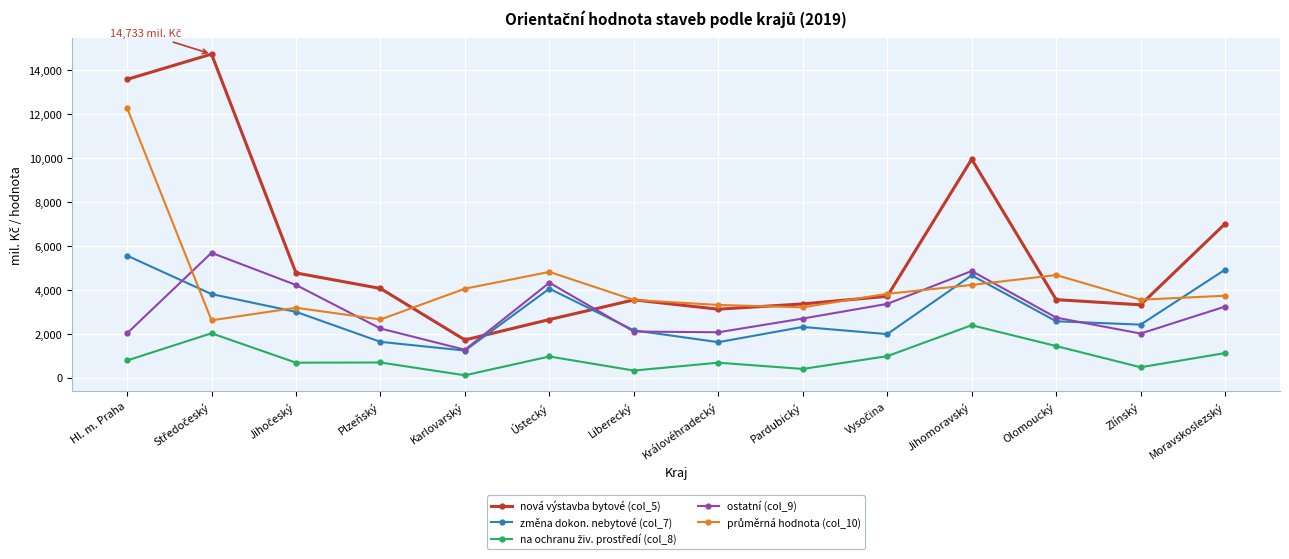

At which category is the sum across all series the highest?

Hl. m. Praha